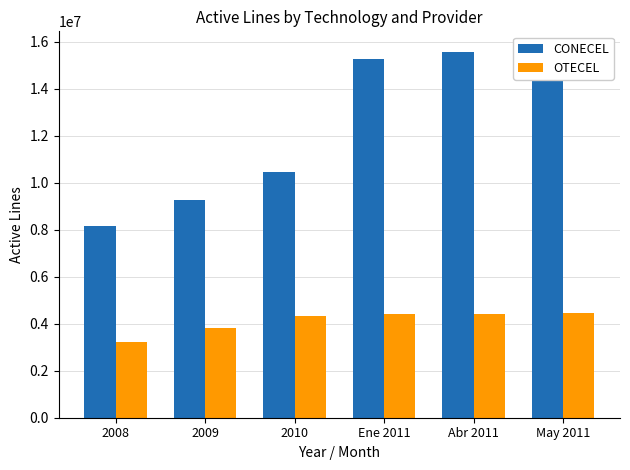

Does the chart contain any negative values?

No